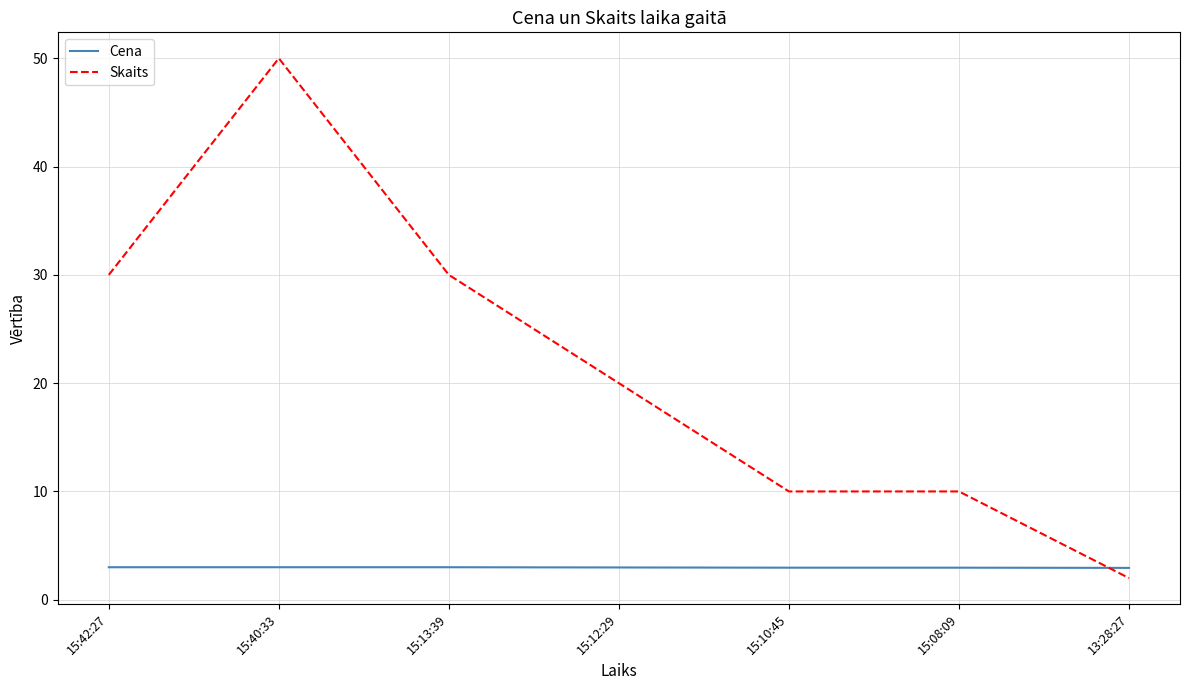

How many intersections are there between Skaits and Cena?

1